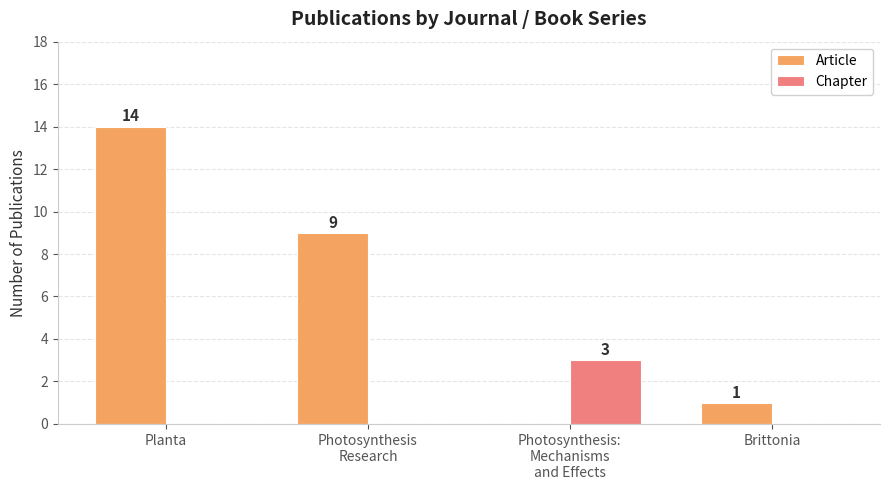

At which label does Article first exceed 9?

Planta